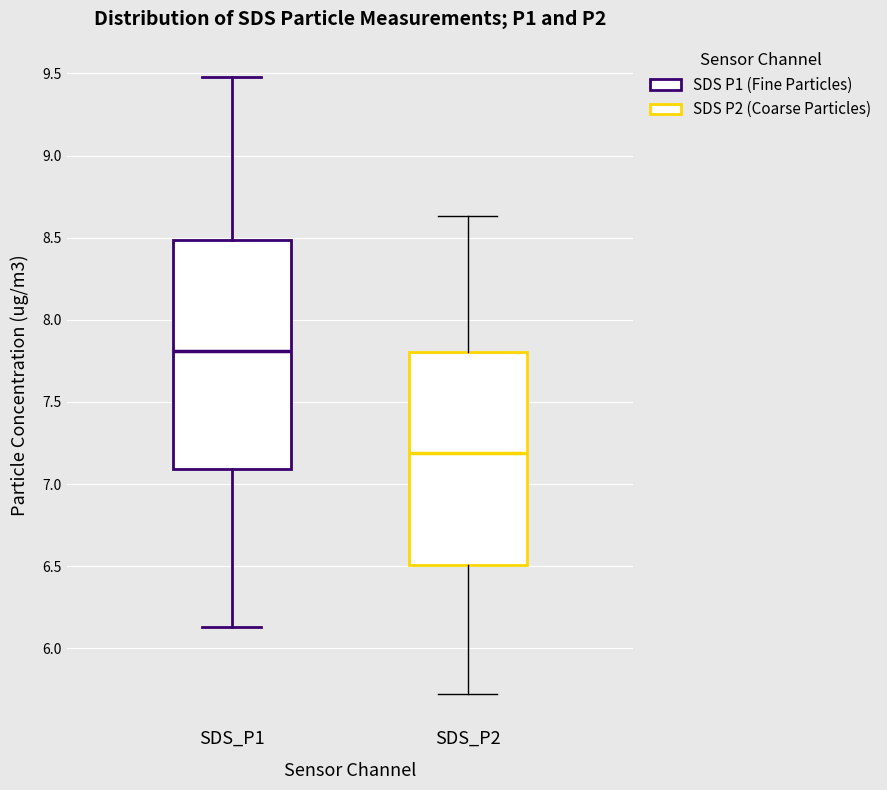

Where does the lower whisker of the box for SDS_P2 end on the y-axis? The values are not printed on the chart, so give them approximately, as read against the axis.

5.70